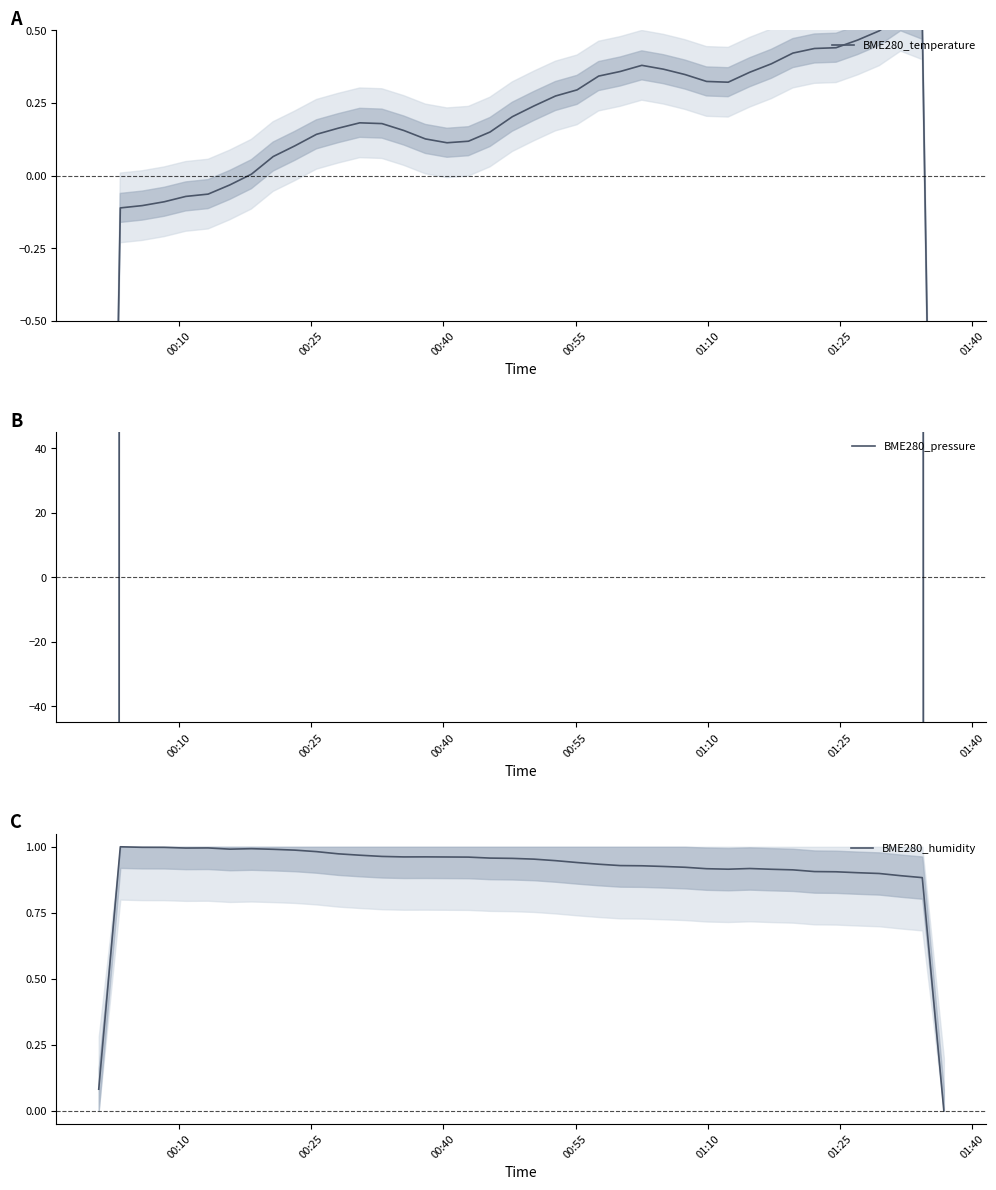

How many data points in BME280_pressure are less than 1677?

20